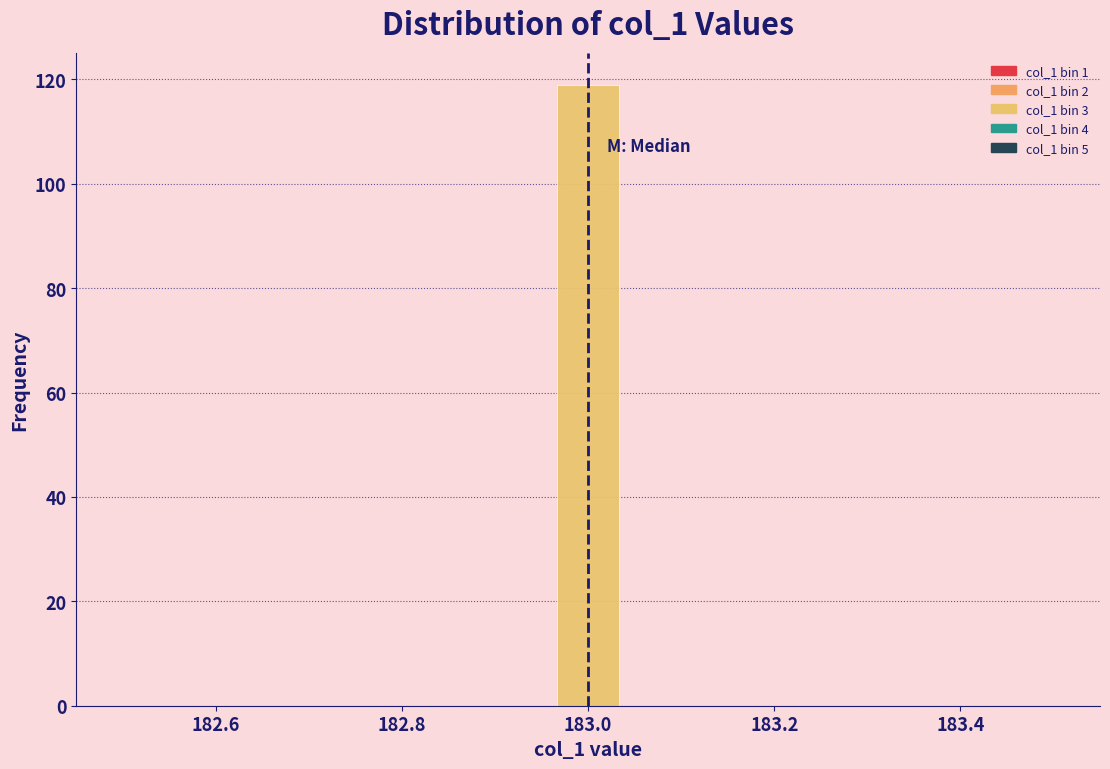

Read against the x-axis, roughly where is the centre of the tallest bar?

183.00